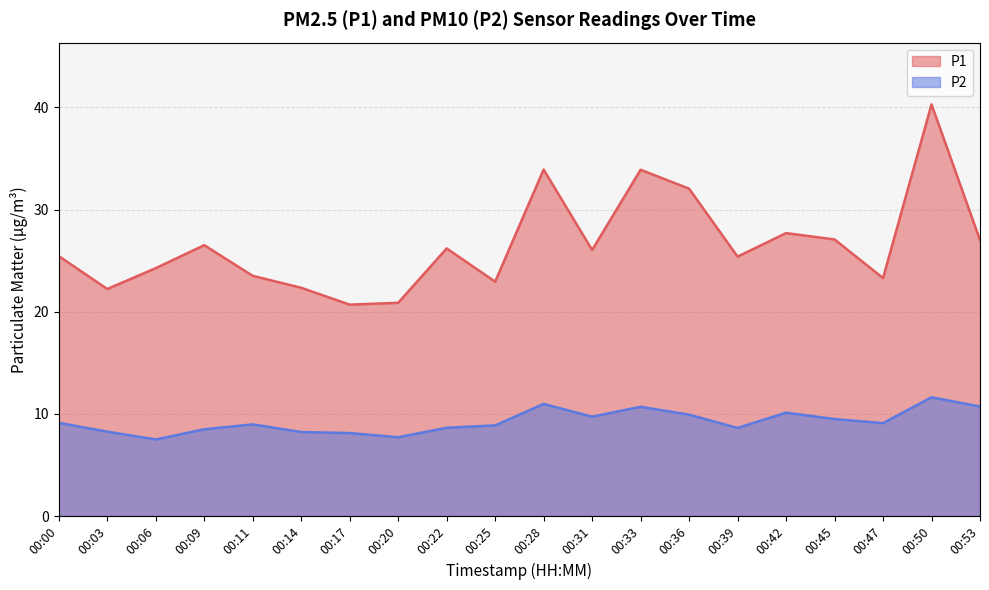

What is the sum of all P1 values?

531.8